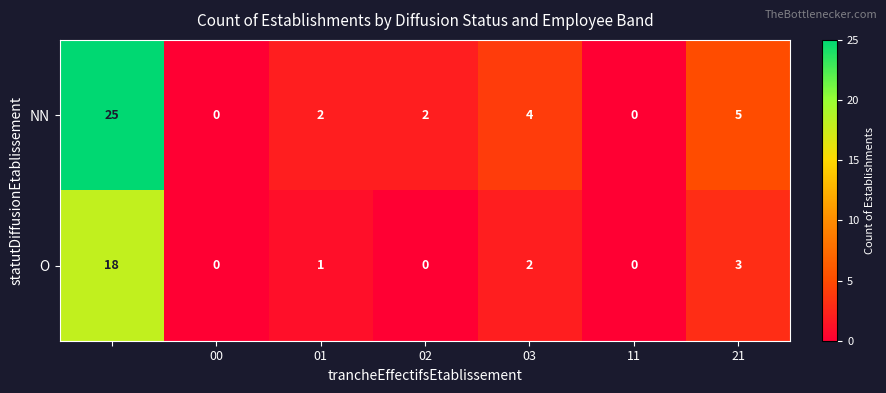

Rank the series by their average value, from lowest to highest.

O, NN